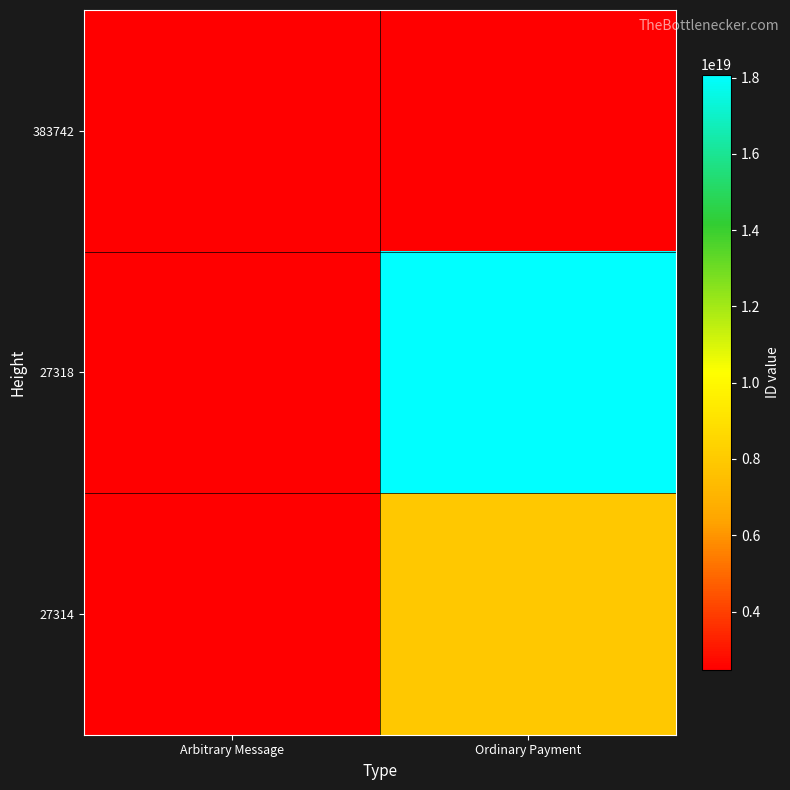

Which series has the largest total across all categories?

27318